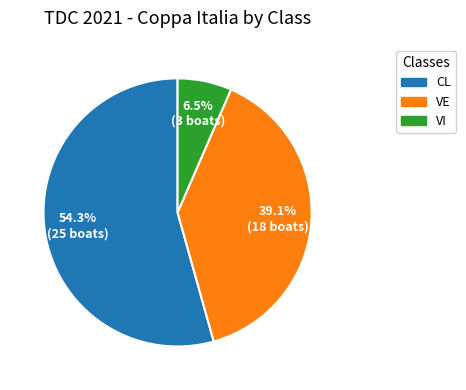

The CL slice represents 67% of the pie. True or false?

False